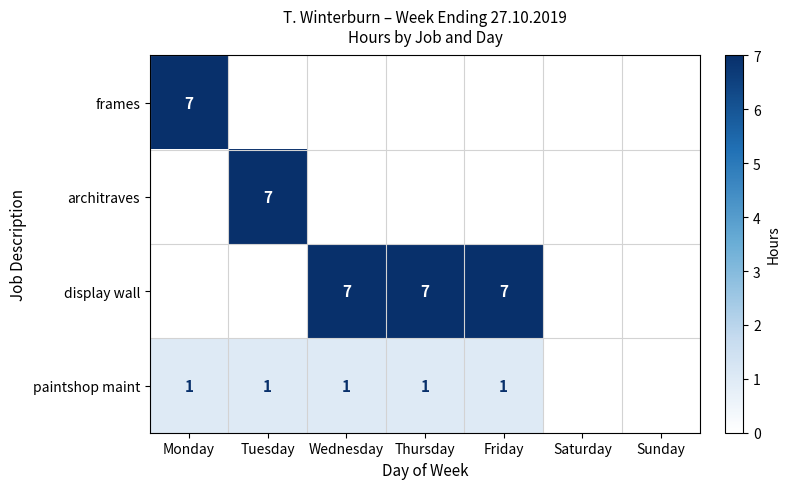

True or false: paintshop maint has a value of 2 at Friday.

False